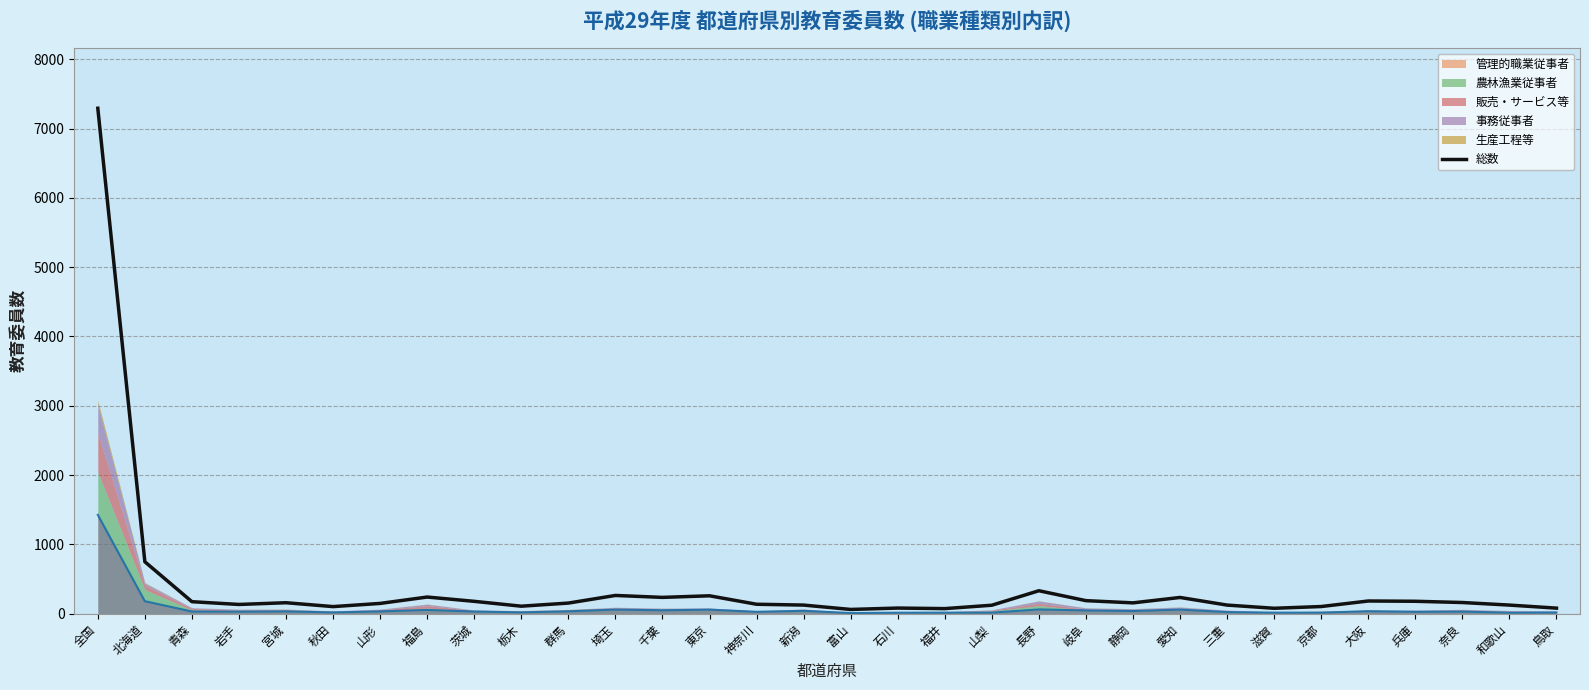

What is the sum of all values?

12698